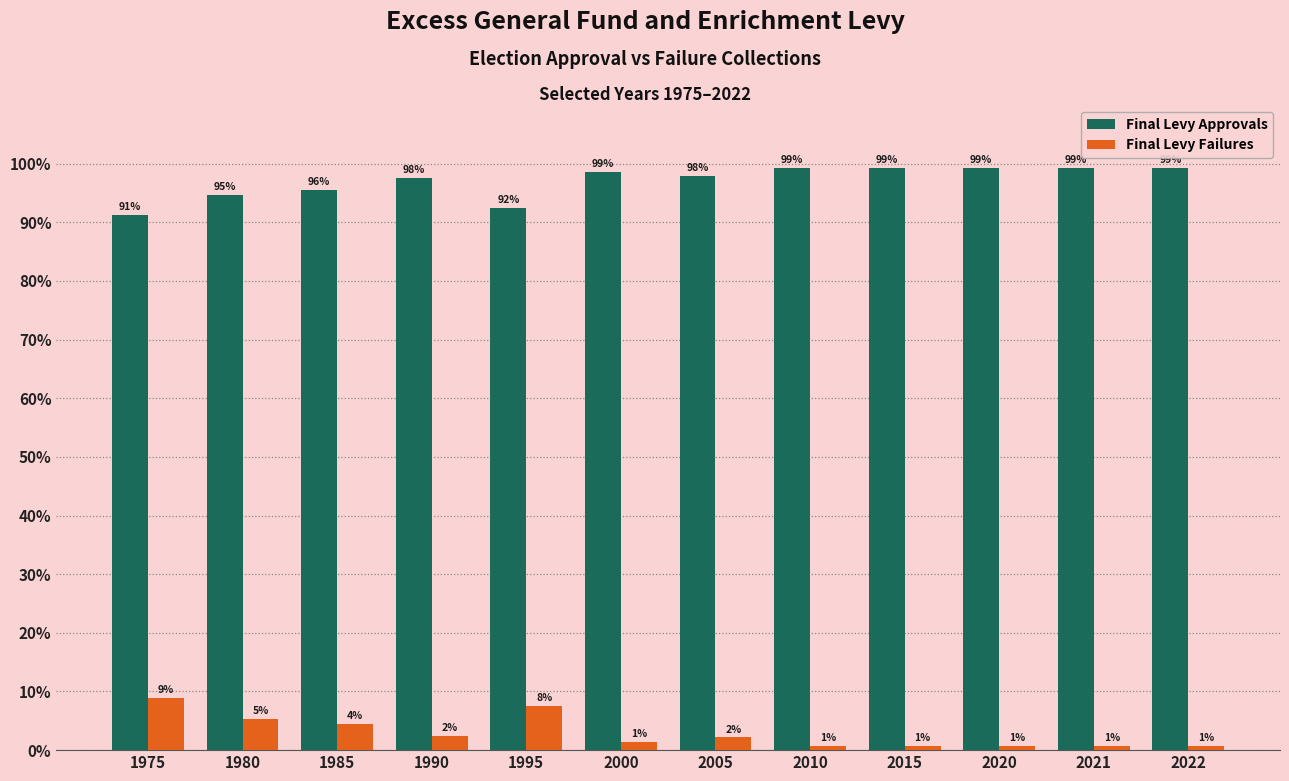

At how many categories does at least one series exceed 55?

12